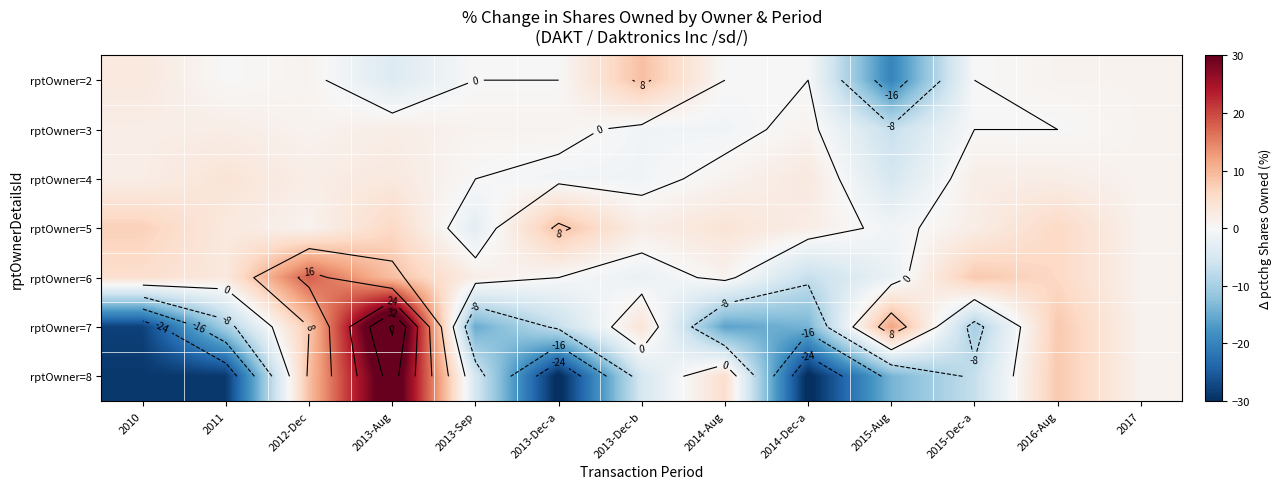

What is the minimum value shown in the chart?

-31